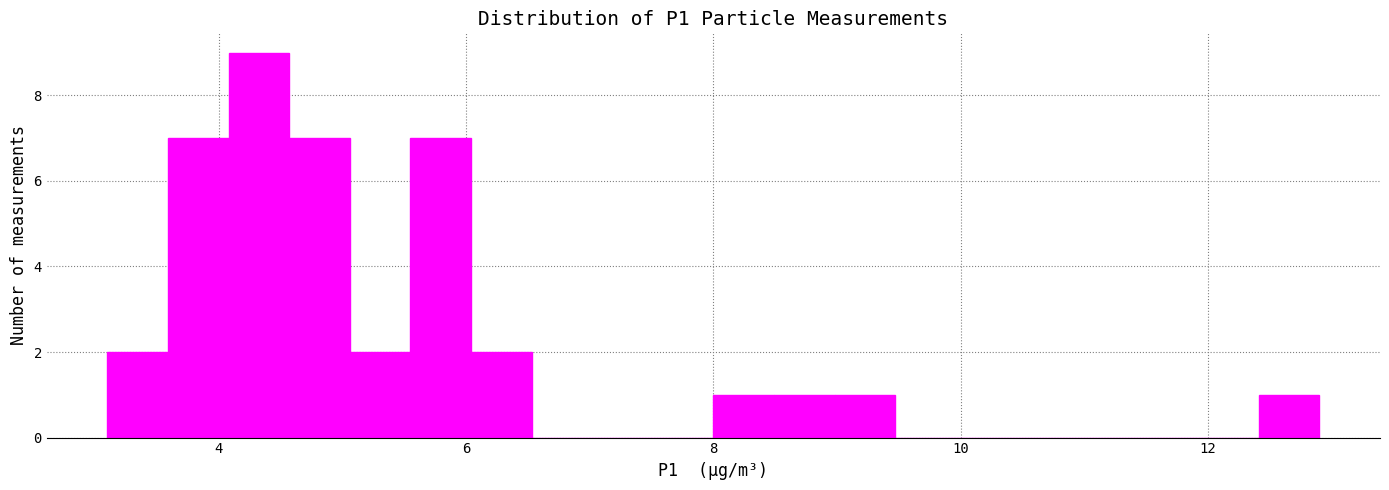

Around what value on the x-axis is the tallest bar? Give the approximate position of its centre, as read against the axis.

4.4